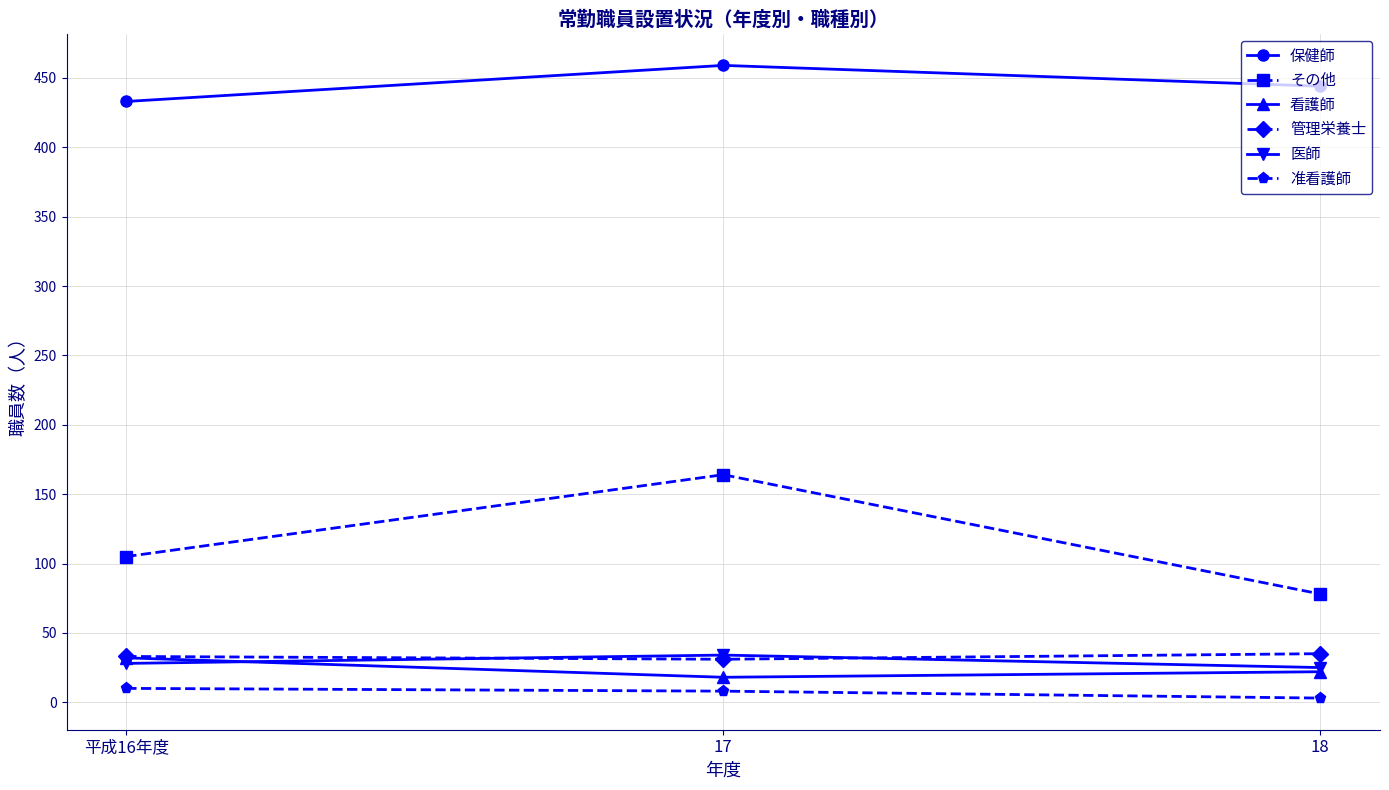

What is the value of the 医師 point at the 3rd from the left?

25